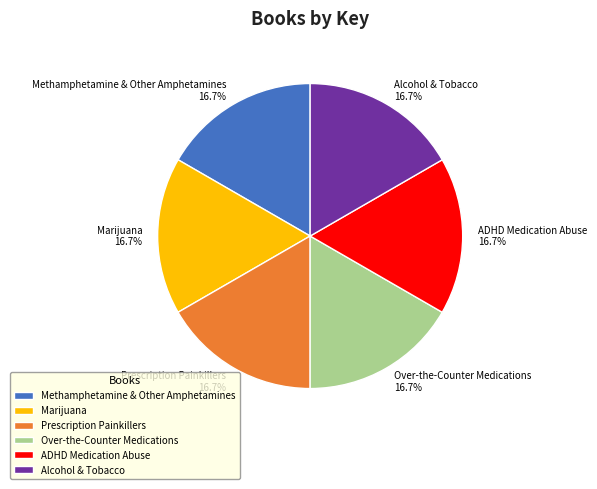

Count the number of slices in the pie.

6